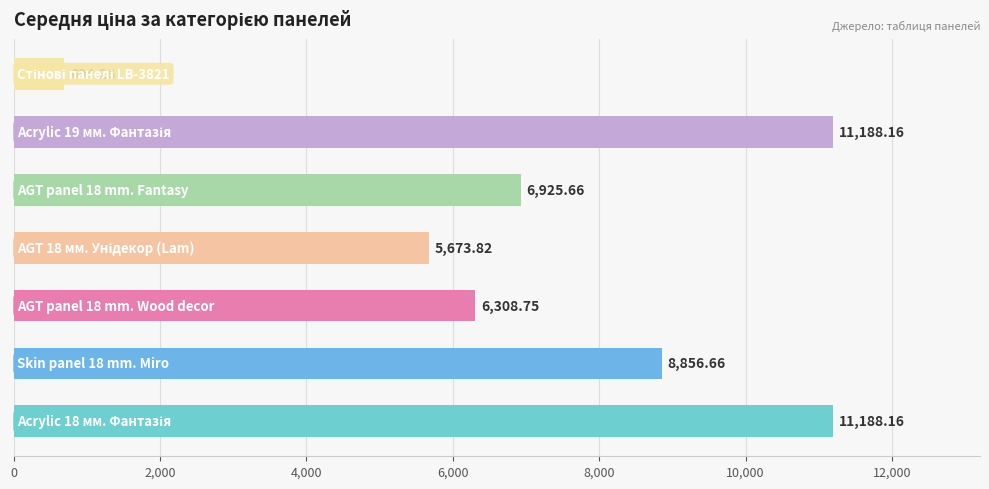

What is the average value?

7262.2